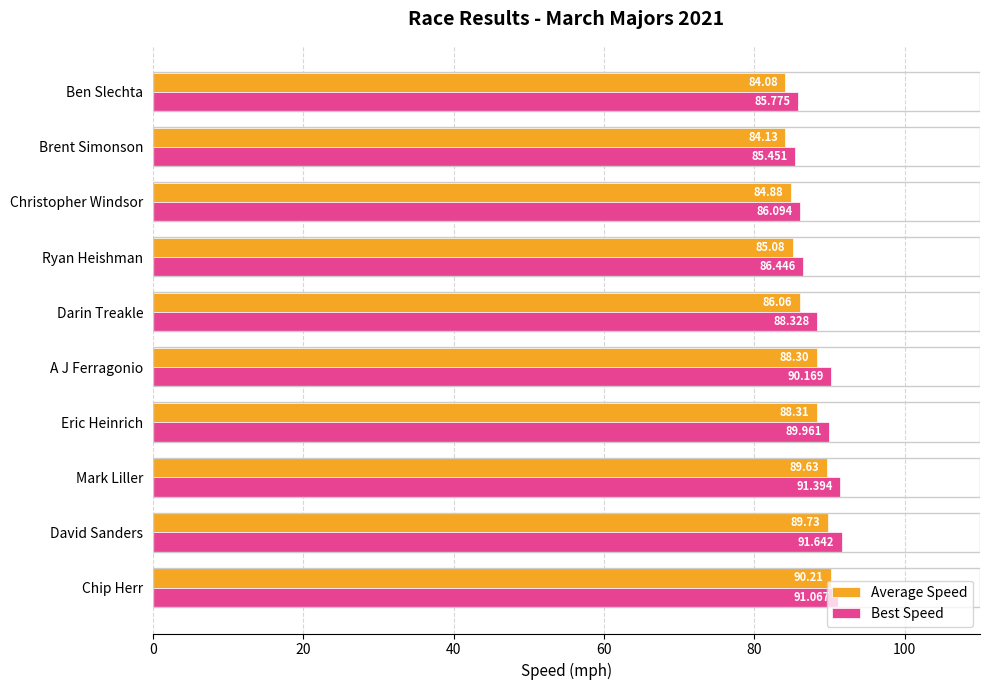

Which series has the largest range (max minus min)?

Best Speed